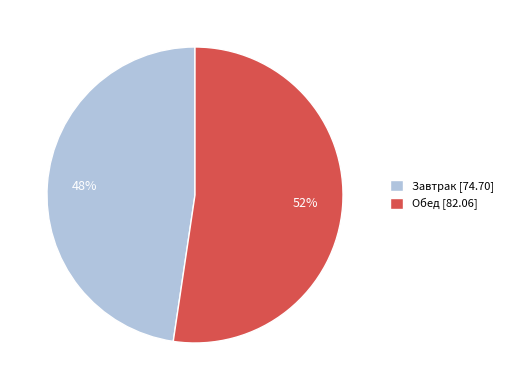

True or false: Завтрак accounts for 48% of the total.

True